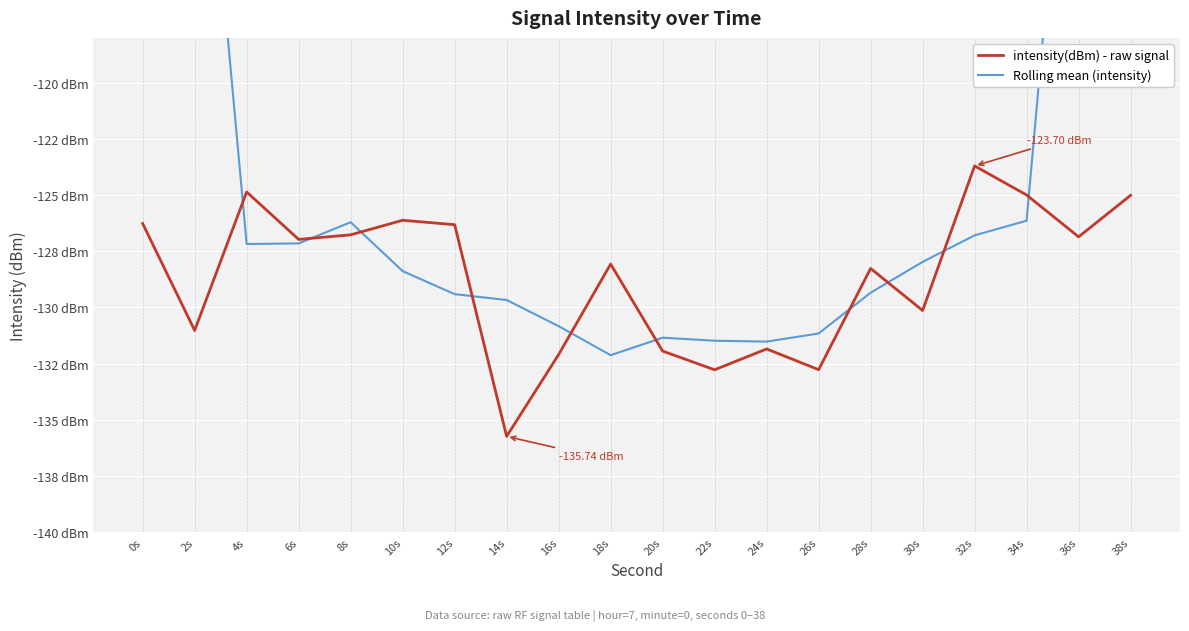

Reading right to left, what are all the values shown in this chart?

intensity(dBm) - raw signal: 38s=-125.0	36s=-126.9	34s=-125.0	32s=-123.7	30s=-130.1	28s=-128.3	26s=-132.8	24s=-131.9	22s=-132.8	20s=-131.9	18s=-128.1	16s=-132.1	14s=-135.7	12s=-126.3	10s=-126.1	8s=-126.8	6s=-127.0	4s=-124.9	2s=-131.0	0s=-126.3
Rolling mean (intensity): 38s=-75.4	36s=-100.1	34s=-126.1	32s=-126.8	30s=-128.0	28s=-129.3	26s=-131.2	24s=-131.5	22s=-131.5	20s=-131.3	18s=-132.1	16s=-130.8	14s=-129.7	12s=-129.4	10s=-128.4	8s=-126.2	6s=-127.2	4s=-127.2	2s=-101.8	0s=-76.4